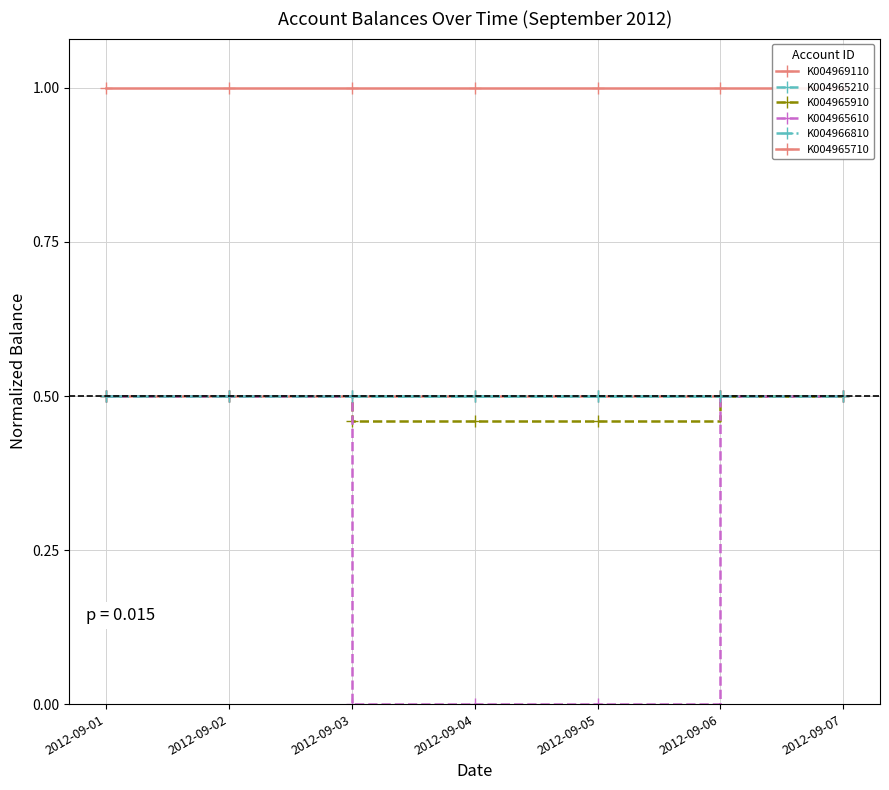

True or false: K004966810 and K004965610 cross at least once.

False